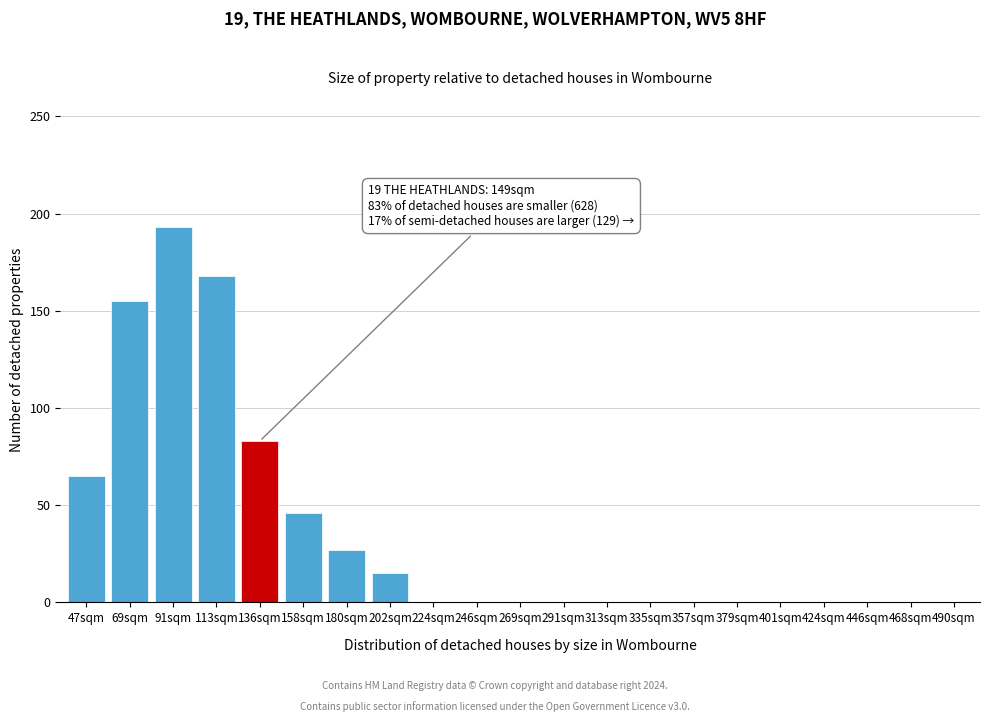

Reading left to right, extract all data points from this chart.

47sqm=65	69sqm=155	91sqm=193	113sqm=168	136sqm=83	158sqm=46	180sqm=27	202sqm=15	224sqm=0	246sqm=0	269sqm=0	291sqm=0	313sqm=0	335sqm=0	357sqm=0	379sqm=0	401sqm=0	424sqm=0	446sqm=0	468sqm=0	490sqm=0